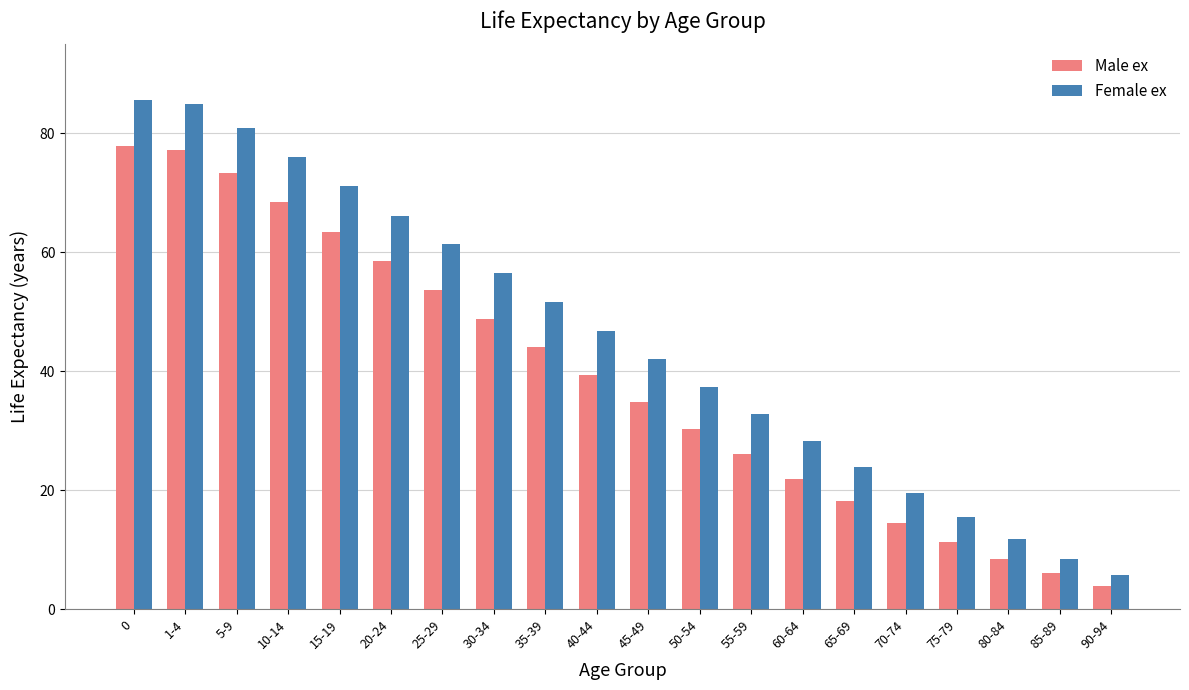

What position from the left is 50-54?

12